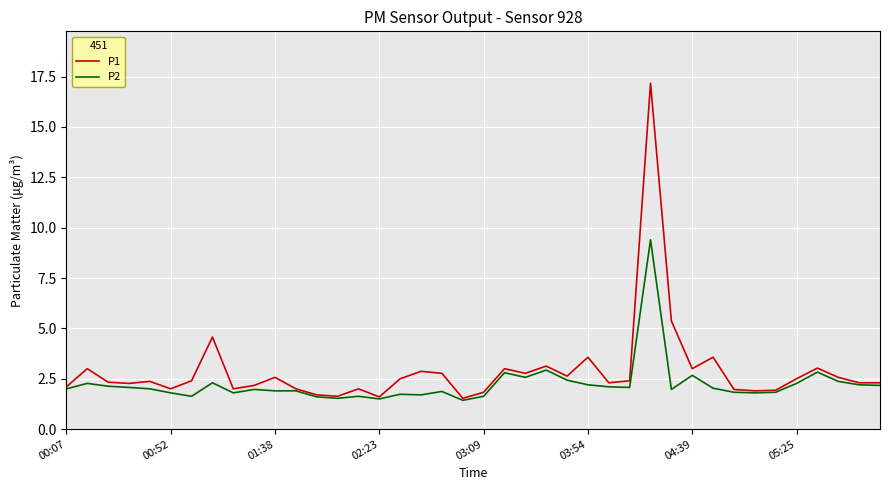

Rank the series by their maximum value, from lowest to highest.

P2, P1